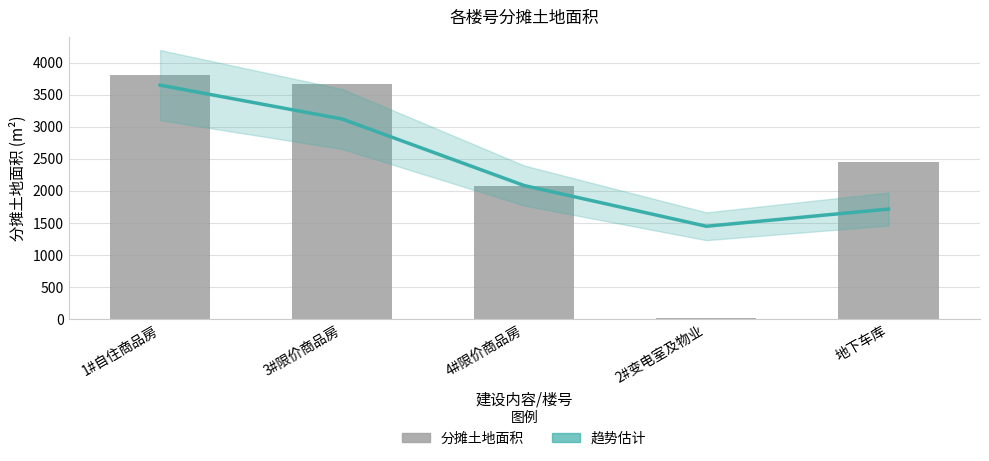

What is the total value across all series at 3#限价商品房?

6786.6